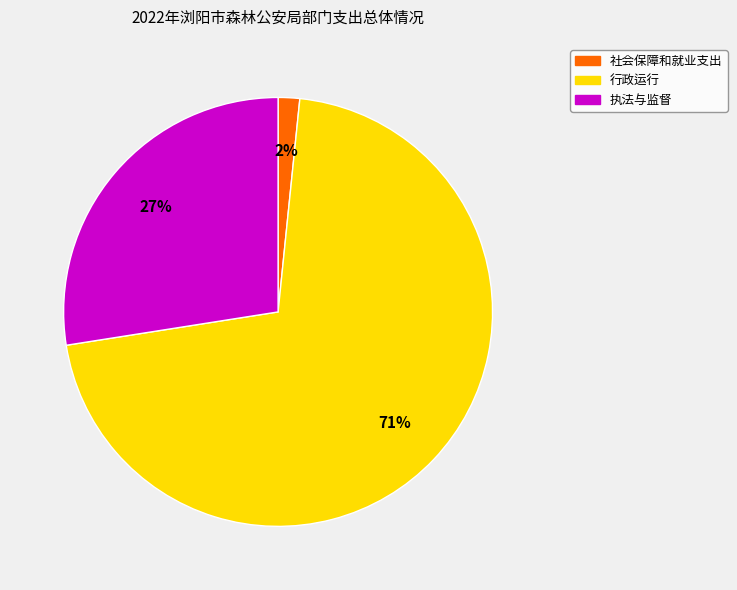

Do 社会保障和就业支出 and 执法与监督 together represent more than half of the pie?

No